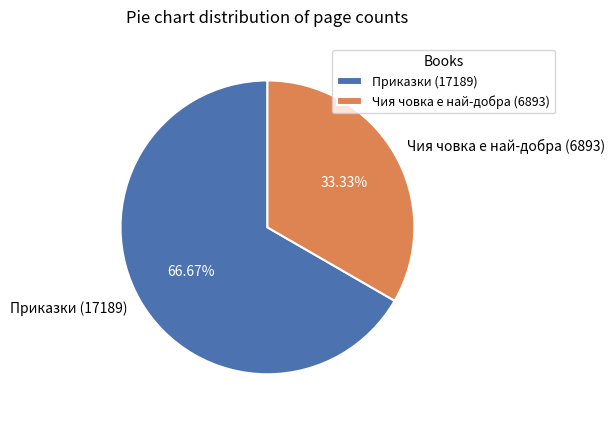

Is the sum of Приказки (17189) and Чия човка е най-добра (6893) greater than half?

Yes